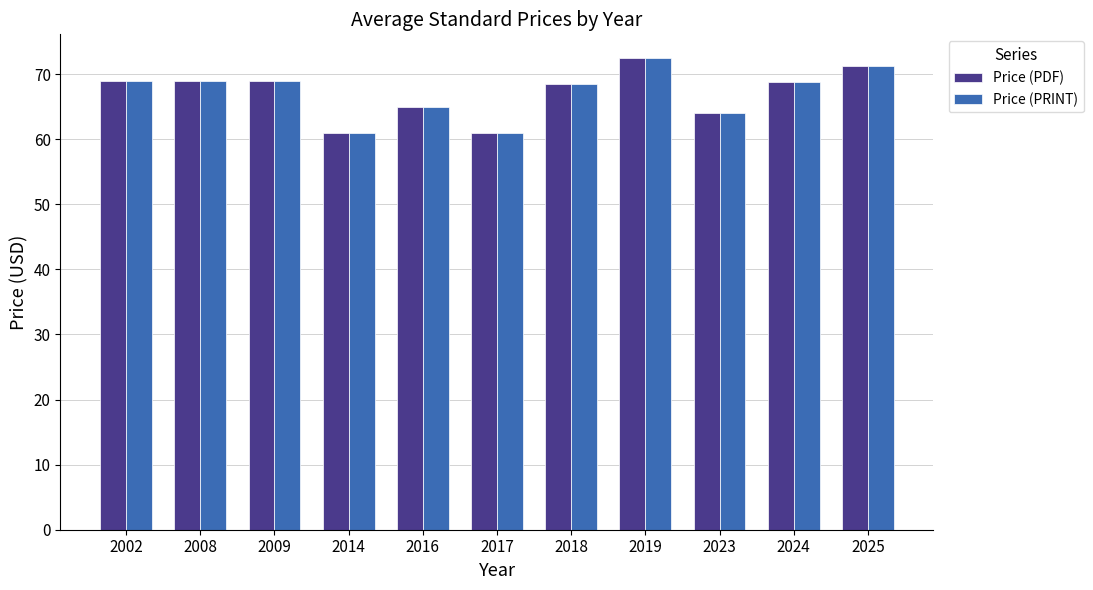

True or false: Price (PRINT) has a value of 69.0 at 2008.

True